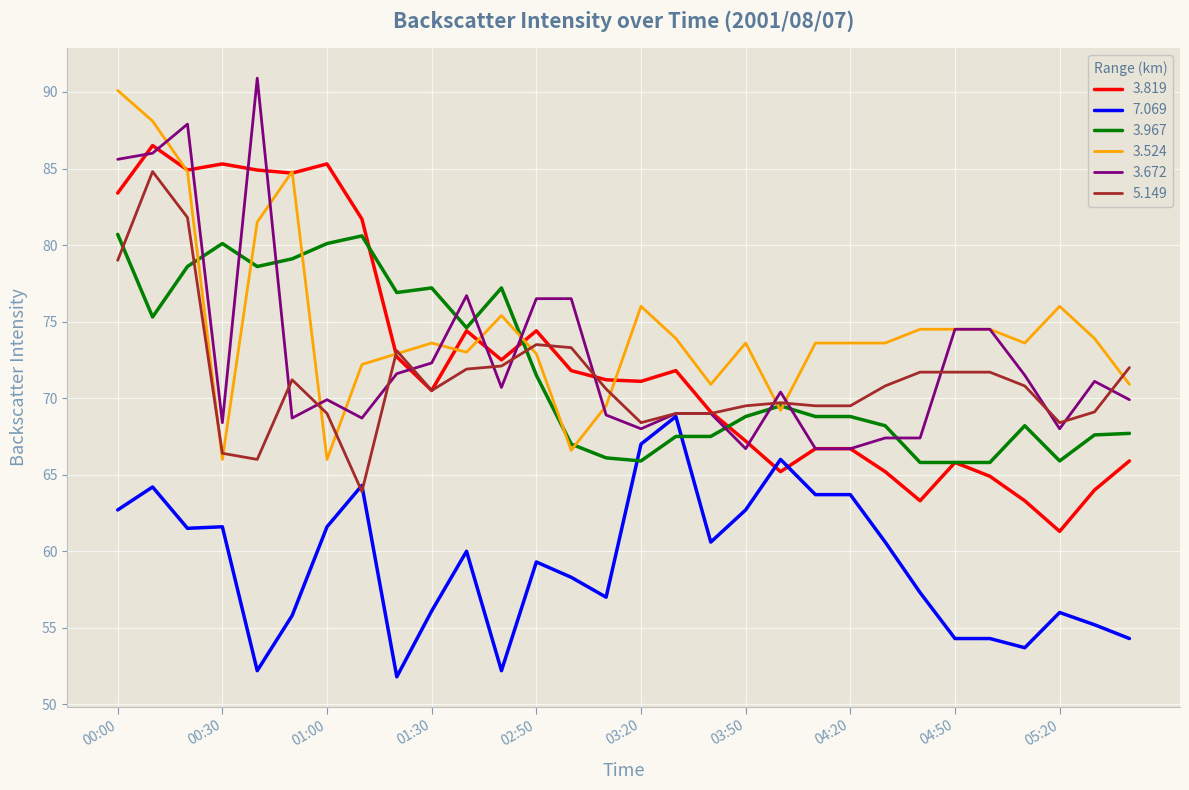

What are all the series names shown in the legend?

3.819, 7.069, 3.967, 3.524, 3.672, 5.149